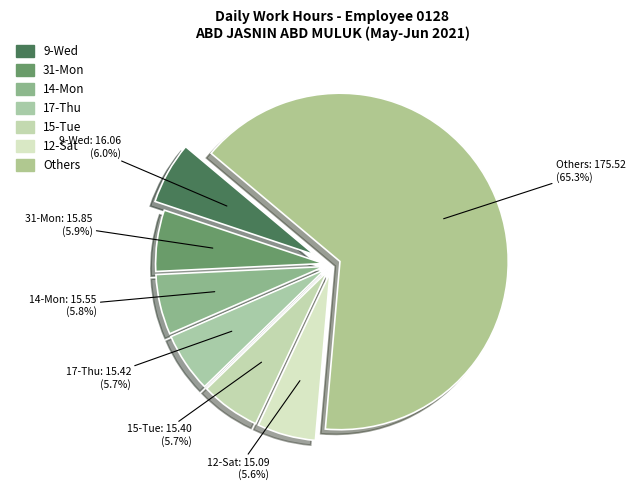

How many segments does this pie chart have?

7